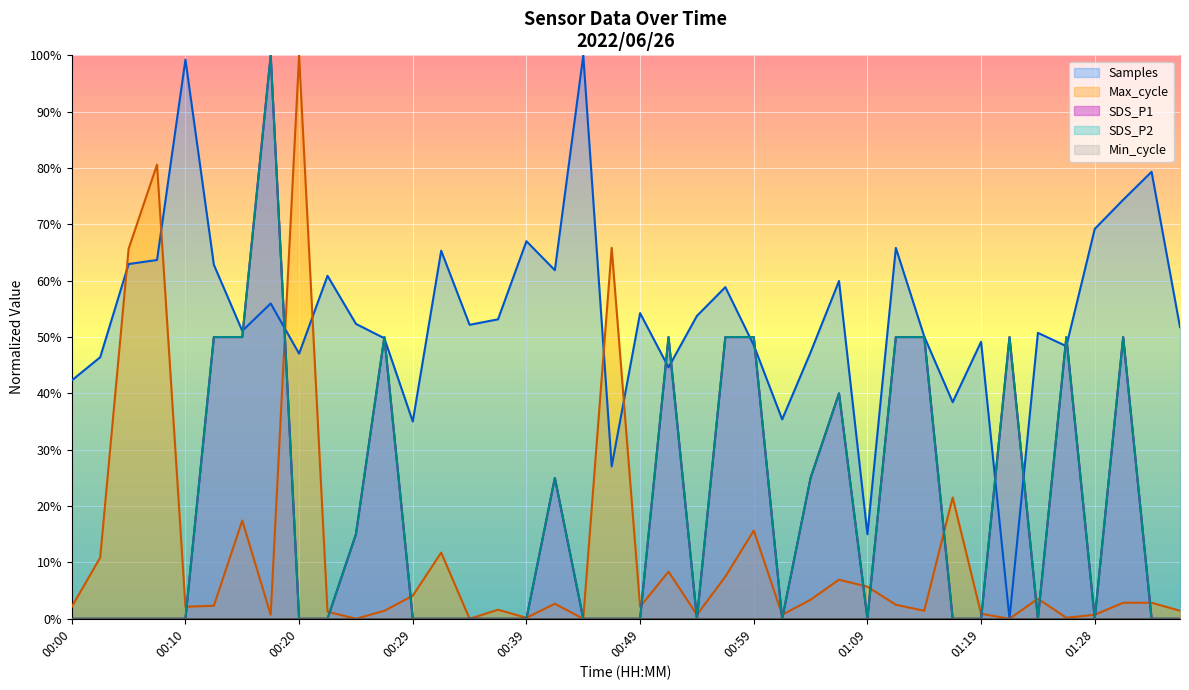

What is the label of the 2nd point from the left?

00:02